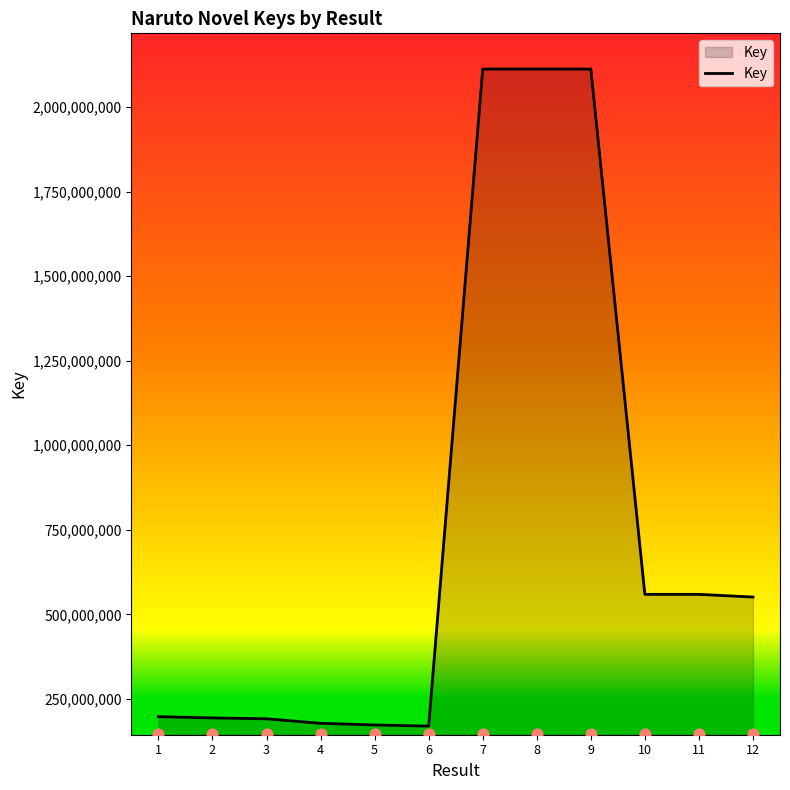

What is the change in value from 6 to 12?

+381515172